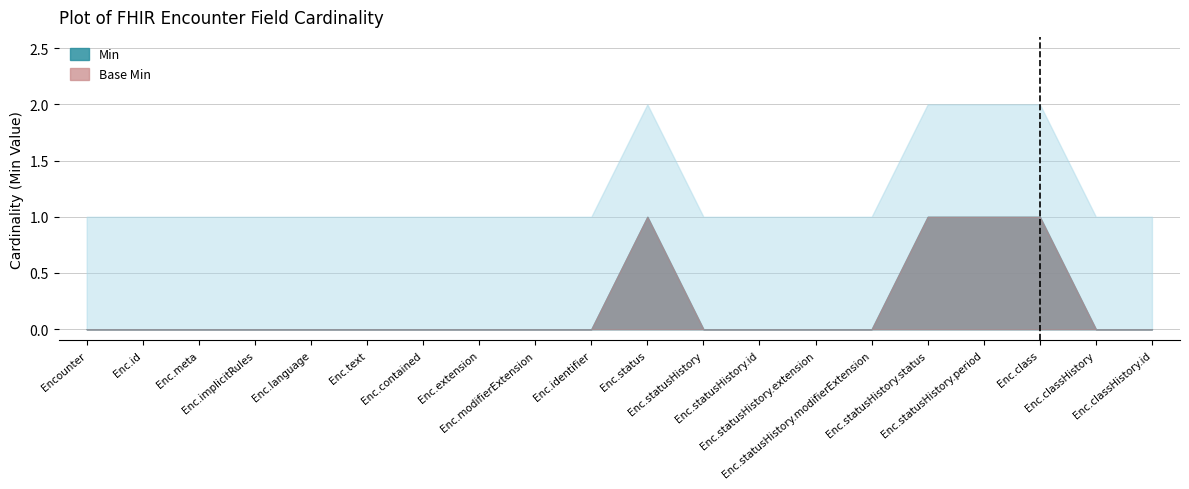

Reading right to left, list all the values displayed in this chart.

Min: Encounter.classHistory.id=0	Encounter.classHistory=0	Encounter.class=1	Encounter.statusHistory.period=1	Encounter.statusHistory.status=1	Encounter.statusHistory.modifierExtension=0	Encounter.statusHistory.extension=0	Encounter.statusHistory.id=0	Encounter.statusHistory=0	Encounter.status=1	Encounter.identifier=0	Encounter.modifierExtension=0	Encounter.extension=0	Encounter.contained=0	Encounter.text=0	Encounter.language=0	Encounter.implicitRules=0	Encounter.meta=0	Encounter.id=0	Encounter=0
Base Min: Encounter.classHistory.id=0	Encounter.classHistory=0	Encounter.class=1	Encounter.statusHistory.period=1	Encounter.statusHistory.status=1	Encounter.statusHistory.modifierExtension=0	Encounter.statusHistory.extension=0	Encounter.statusHistory.id=0	Encounter.statusHistory=0	Encounter.status=1	Encounter.identifier=0	Encounter.modifierExtension=0	Encounter.extension=0	Encounter.contained=0	Encounter.text=0	Encounter.language=0	Encounter.implicitRules=0	Encounter.meta=0	Encounter.id=0	Encounter=0